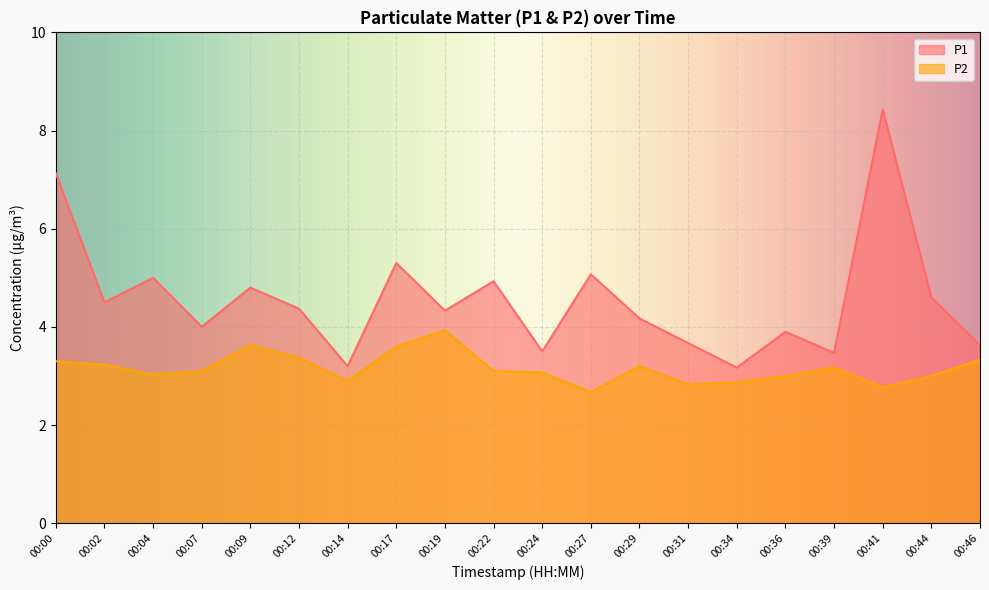

Rank the categories by P1 value from highest to lowest.

00:41, 00:00, 00:17, 00:27, 00:04, 00:22, 00:09, 00:44, 00:02, 00:12, 00:19, 00:29, 00:07, 00:36, 00:31, 00:46, 00:24, 00:39, 00:14, 00:34